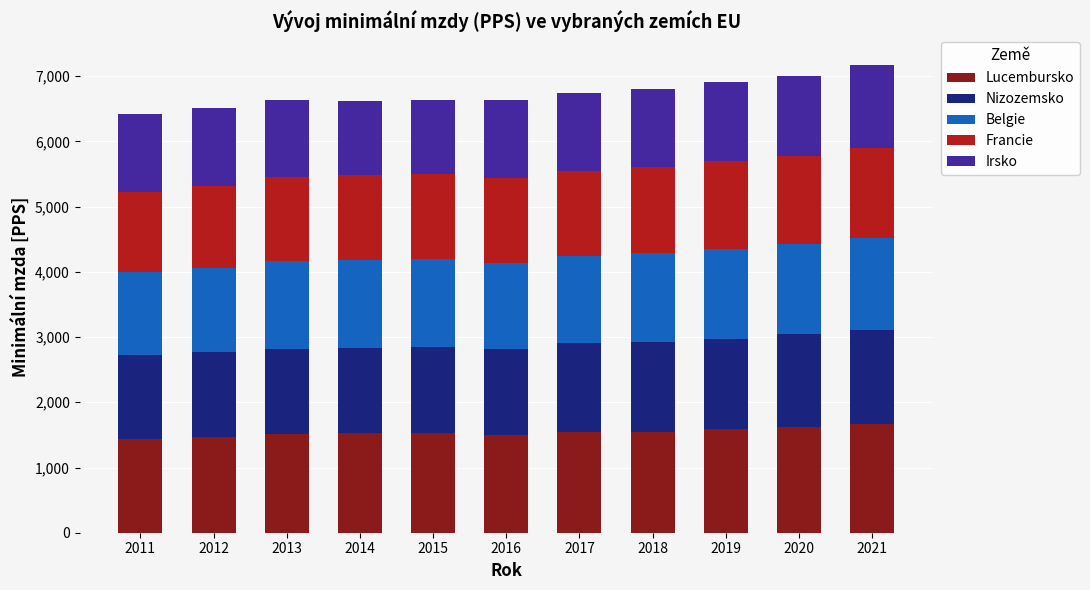

What is the difference between the maximum and minimum values in the Lucembursko series?

231.9